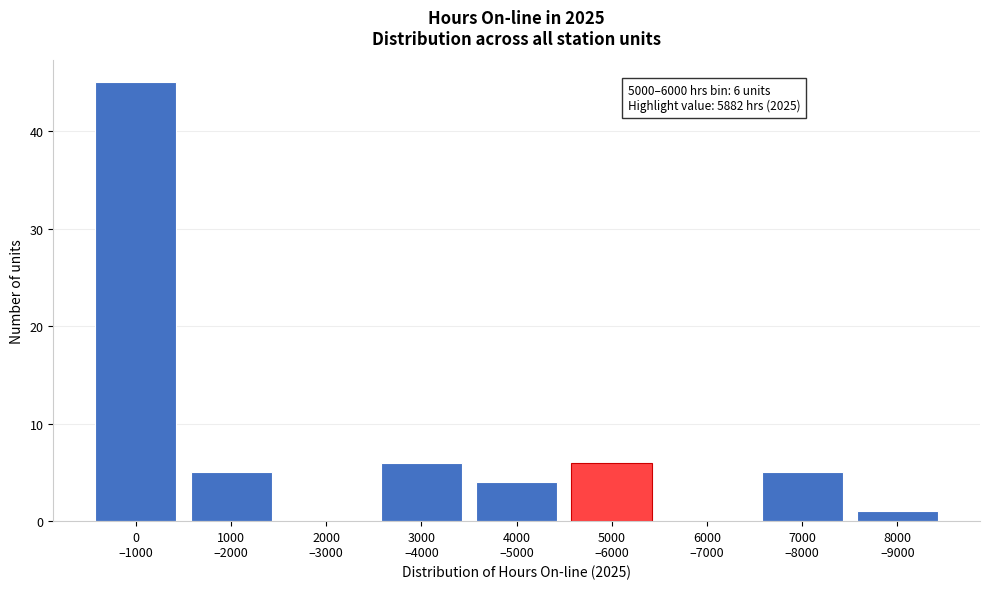

What is the greatest value displayed?

45